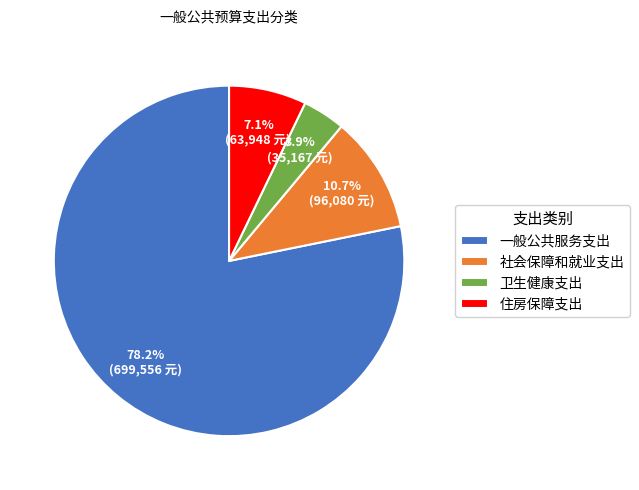

What is the ratio of the value at 社会保障和就业支出 to the value at 卫生健康支出?

2.7